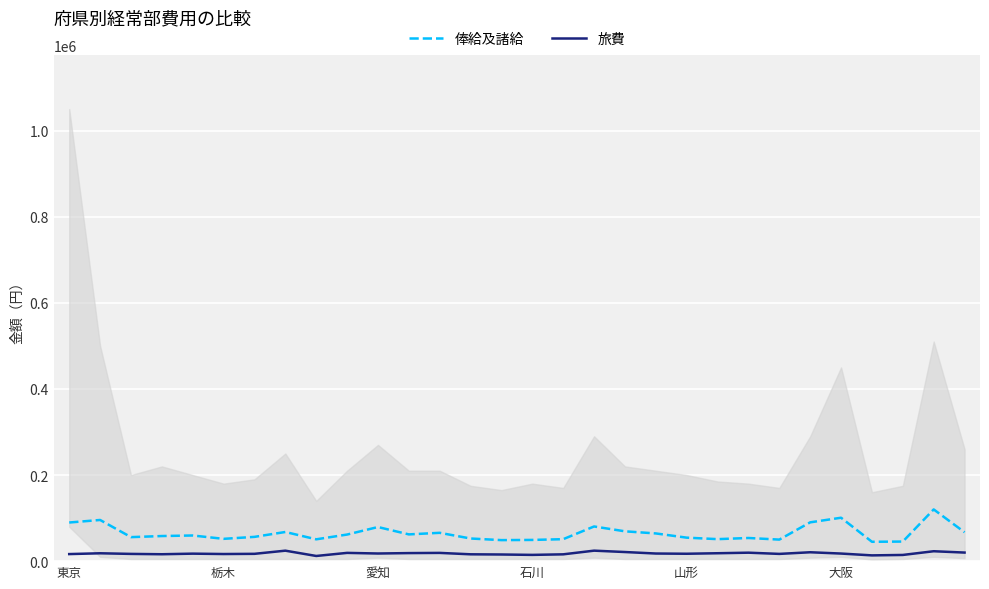

What is the lowest value of the 旅費 series?

12001